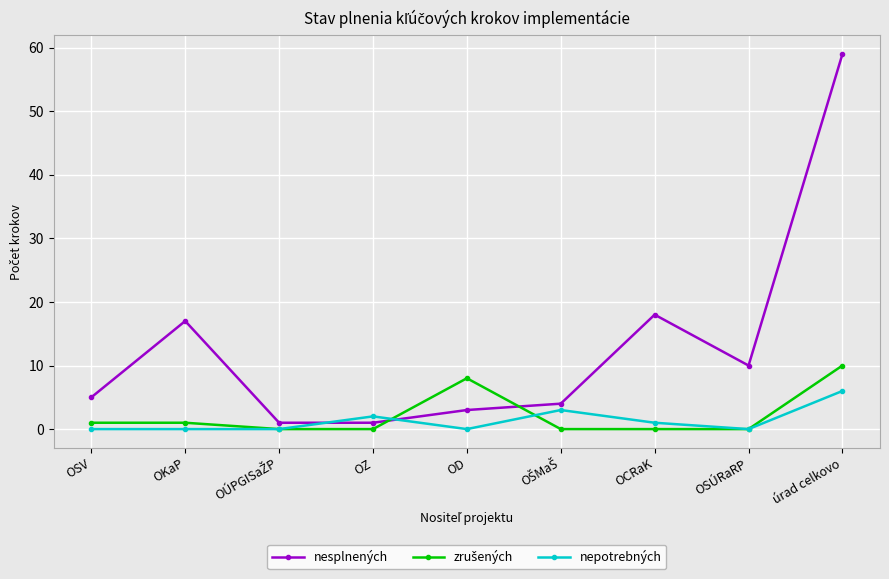

After their last crossing, which series has the higher values: nepotrebných or nesplnených?

nesplnených